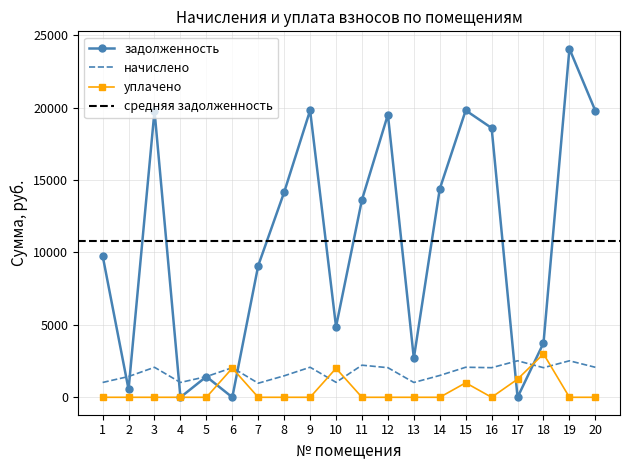

List the labels in order of уплачено value, largest first.

18, 6, 10, 17, 15, 1, 2, 3, 4, 5, 7, 8, 9, 11, 12, 13, 14, 16, 19, 20